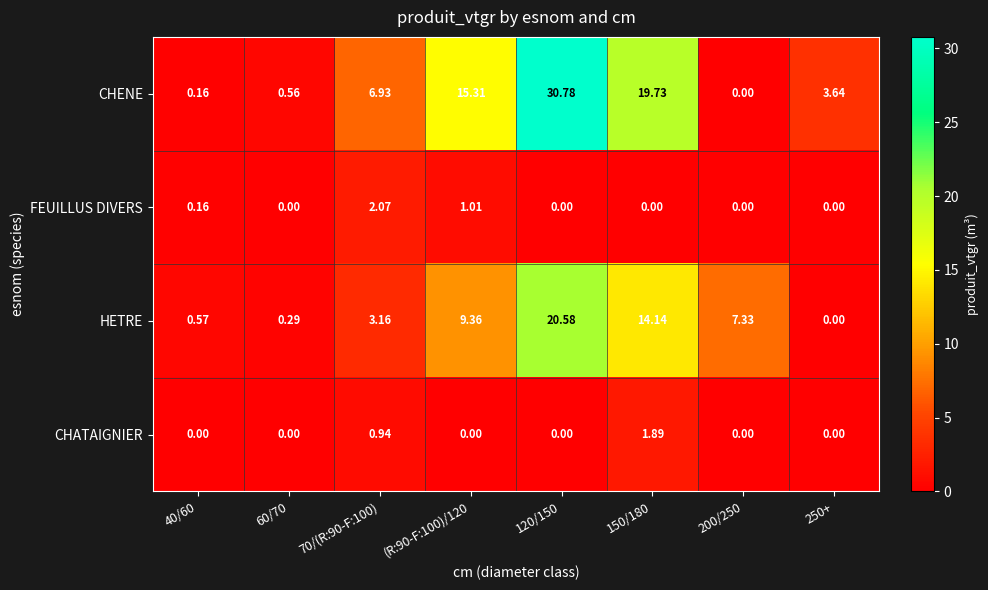

How many series are shown in this chart?

4